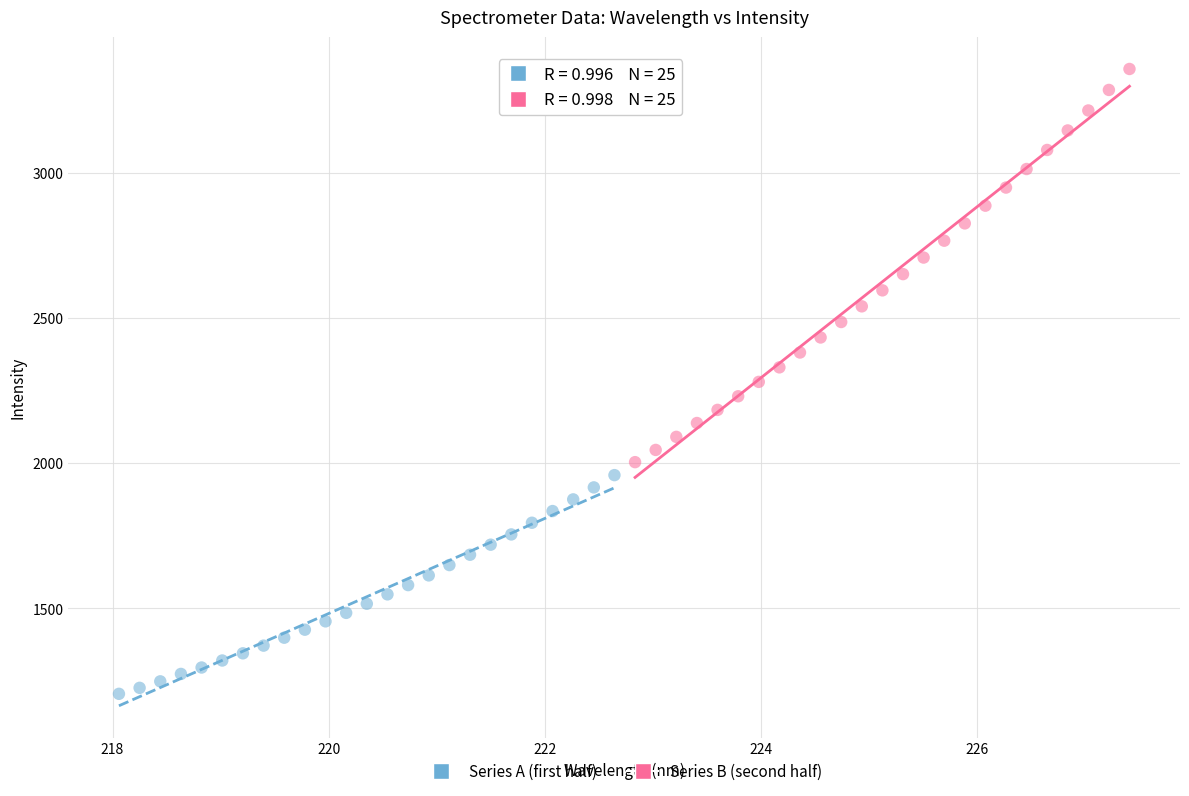

Which series reaches the maximum Y coordinate?

Series B (second half)